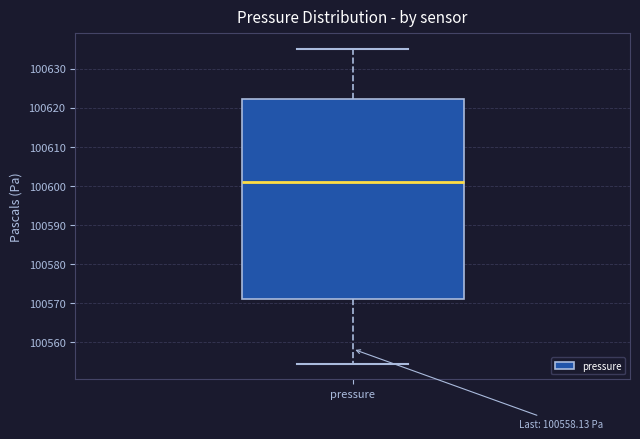

Transcribe this box plot: give where the median line is, the range the box spans, and where the two whiskers end, as read against the y-axis. The values are not printed on the chart, so give them approximately, as read against the axis.

median 100601, box 100571 to 100622, whiskers 100554 to 100635